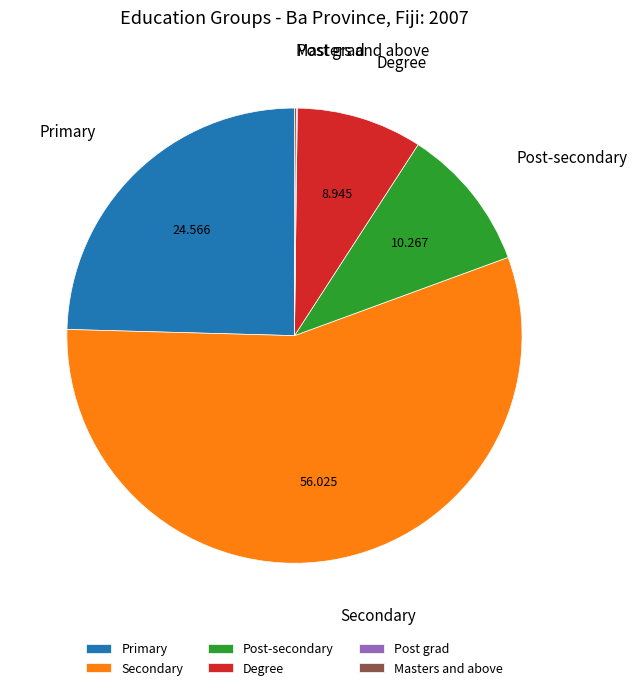

Which category accounts for the majority?

Secondary